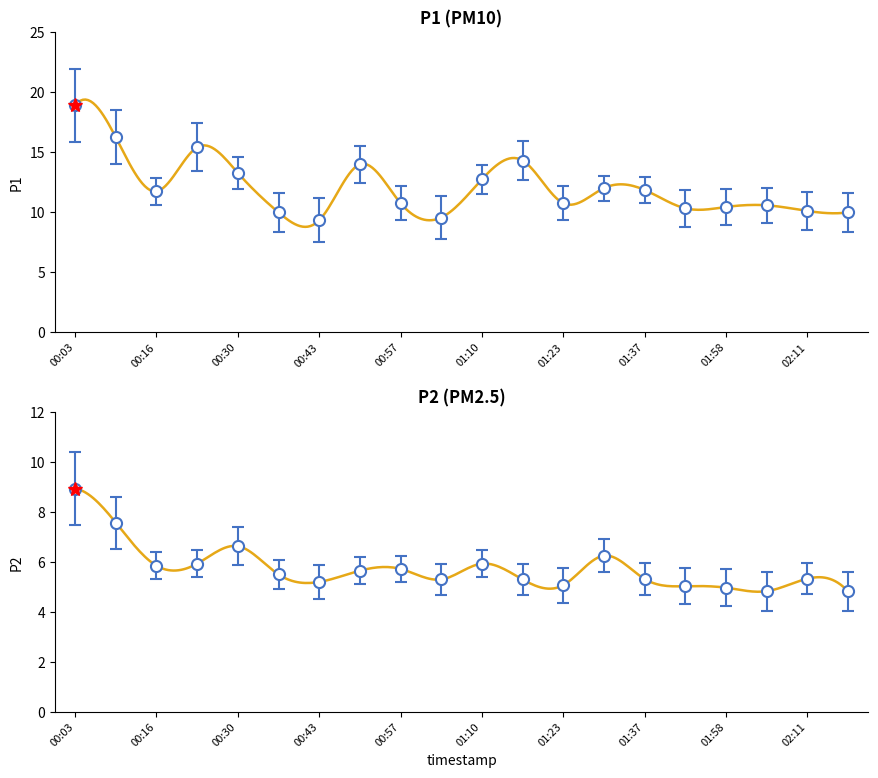

What is the sum of the P2 values at 00:30 and 00:23?

12.6